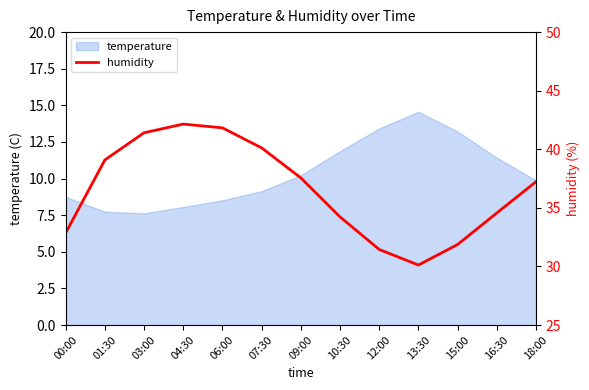

What is the greatest value displayed?

42.1